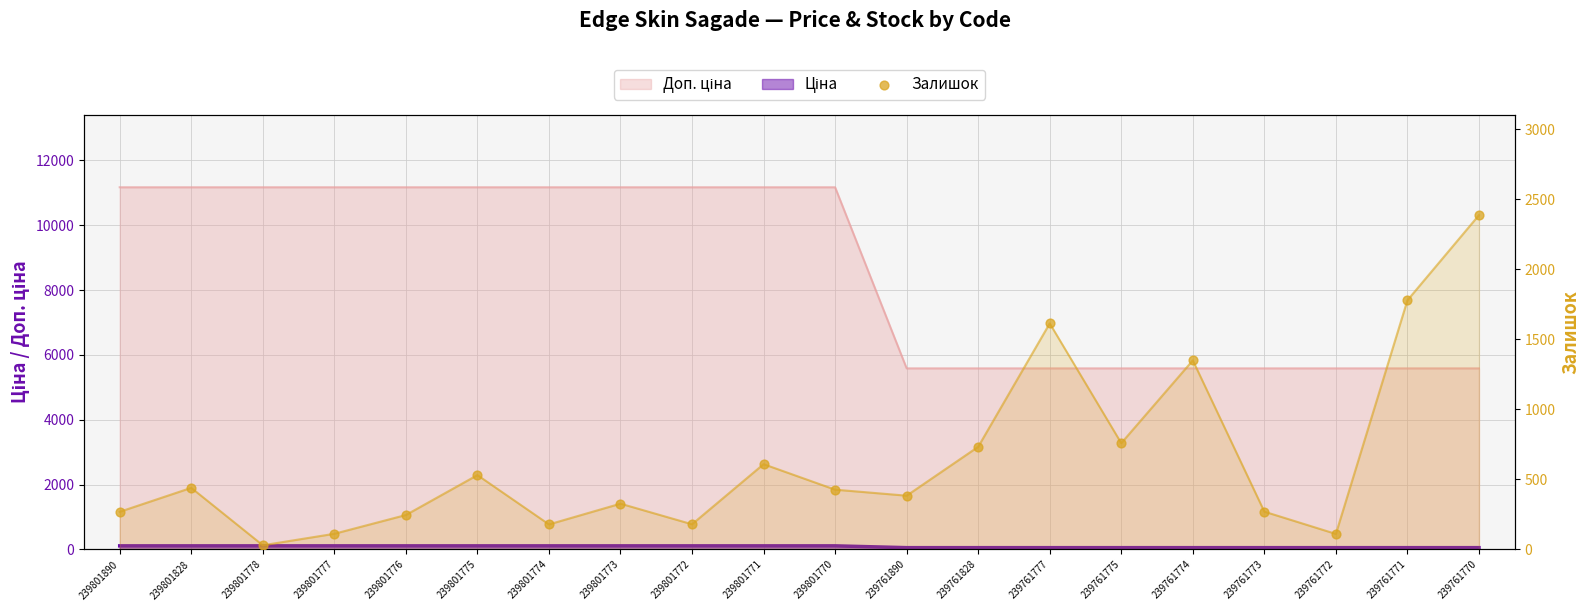

Which has a higher value, 239801828 or 239801775?

239801775